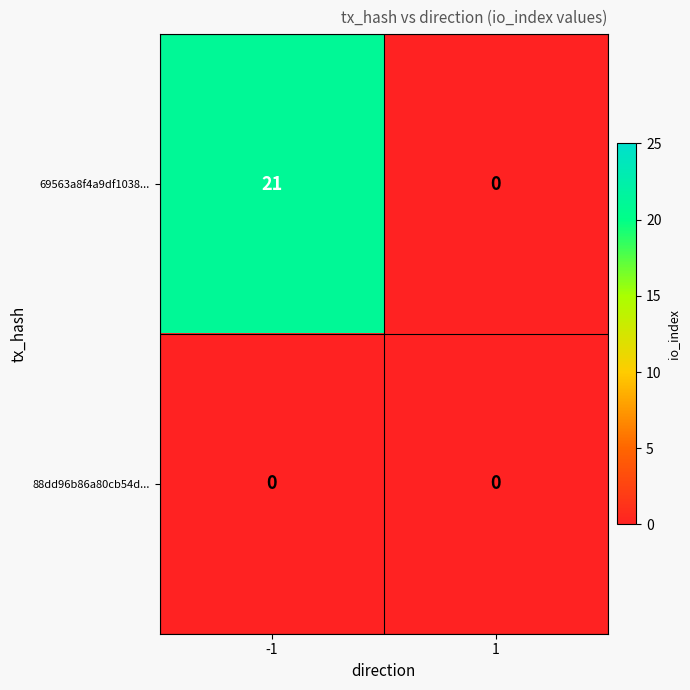

What is the spread (max minus min) of values at -1?

21